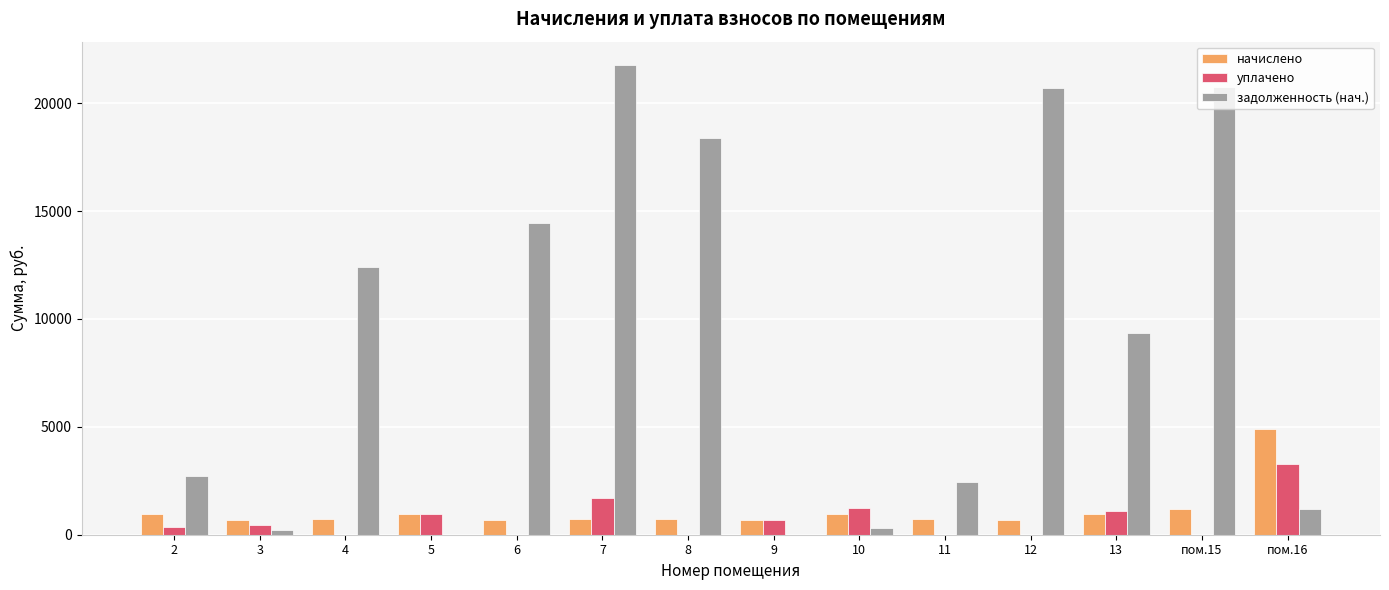

At which label does начислено reach its peak?

пом.16